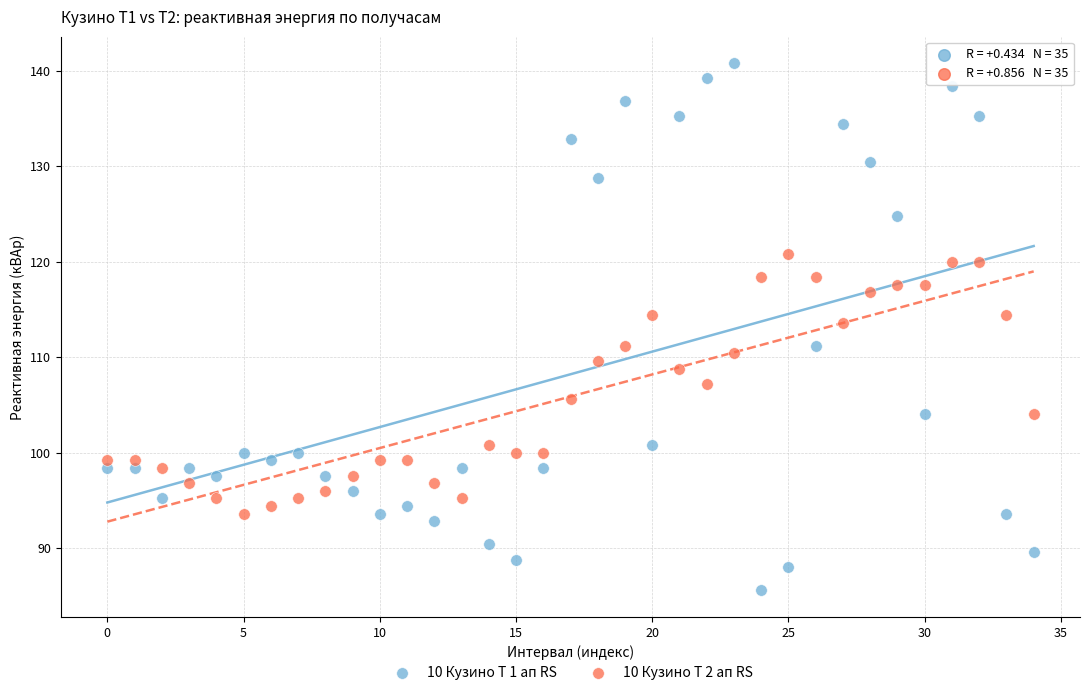

Which series contains the highest Y value?

10 Кузино Т 1 ап RS